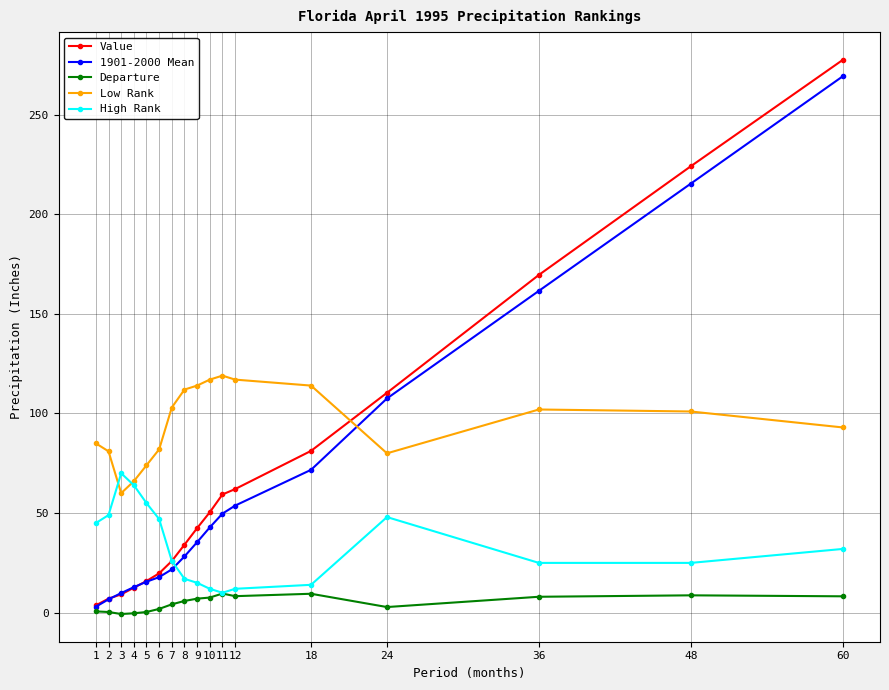

At which category is the sum across all series the highest?

60